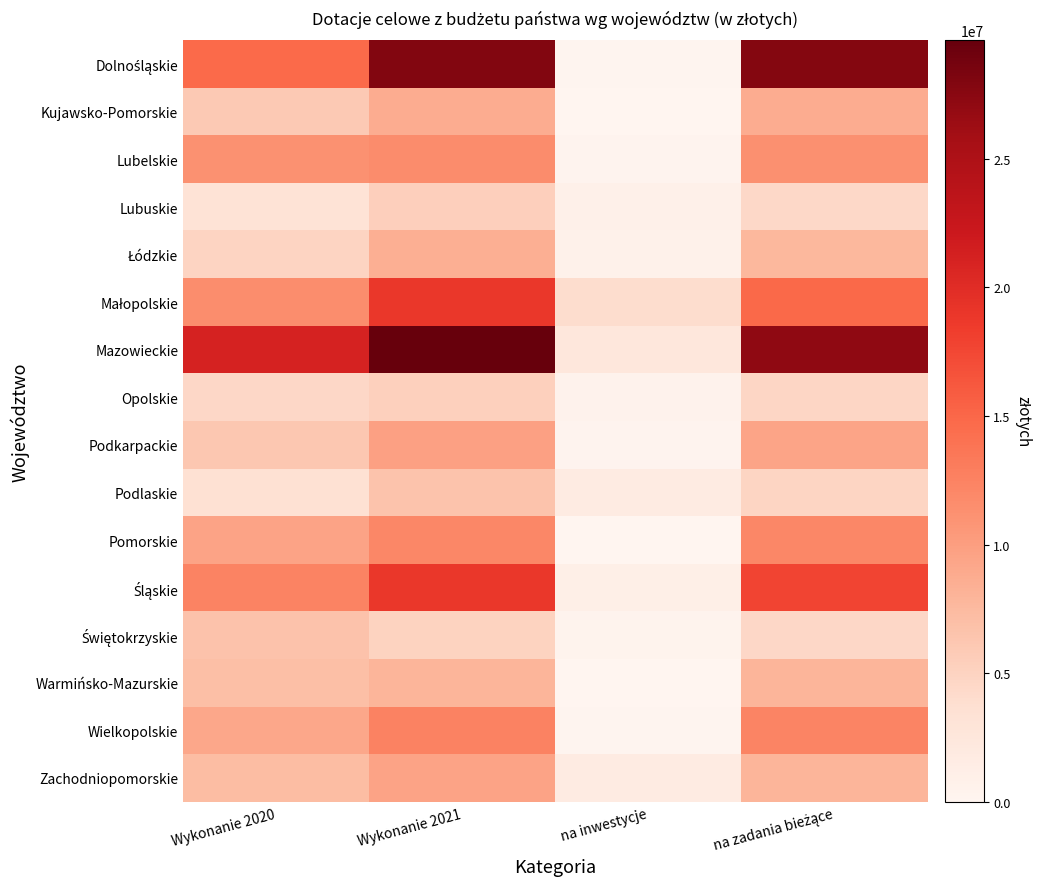

At how many categories does at least one series exceed 16592518?

3